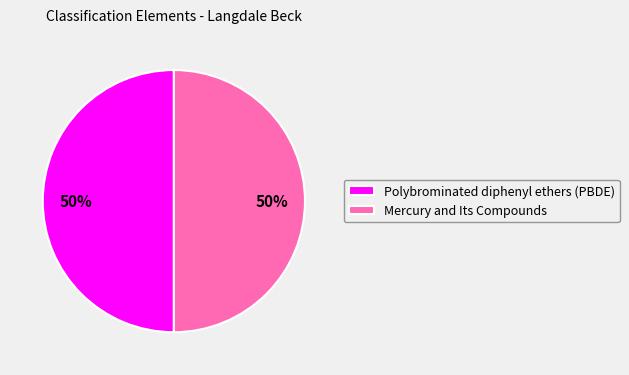

To the nearest percent, what portion does Mercury and Its Compounds represent?

50%